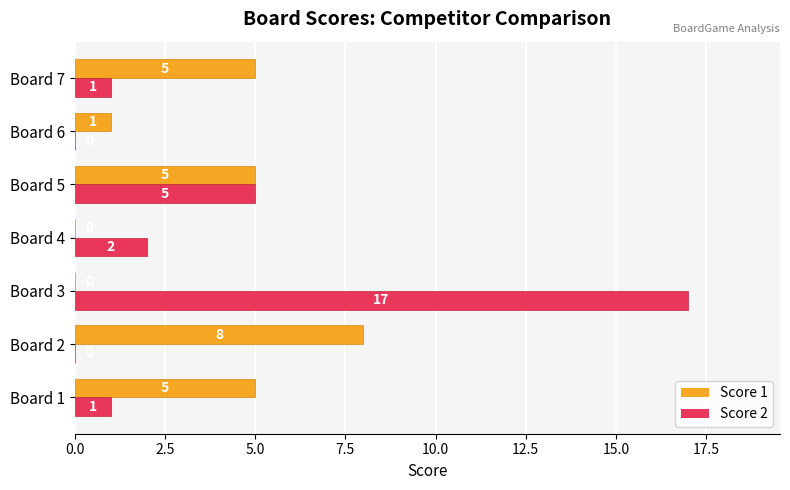

Count the Score 1 values in the range 0 to 5.

6